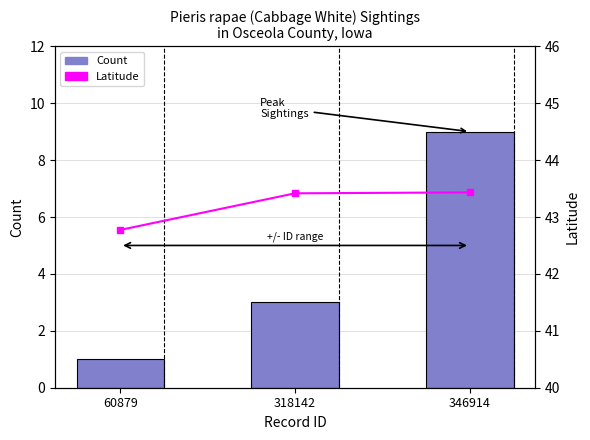

Which series has the widest spread of values?

Count